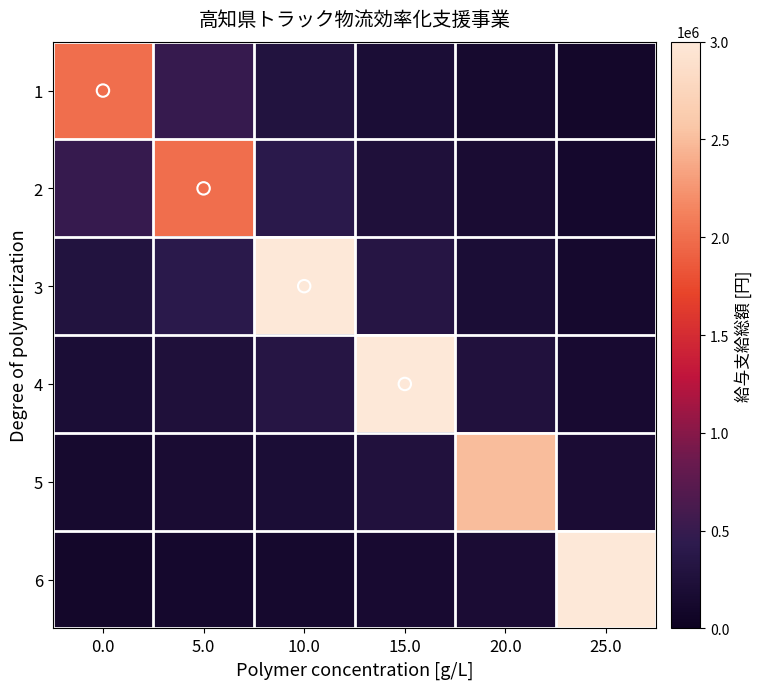

How many values in the 3 series are below 350000?

3